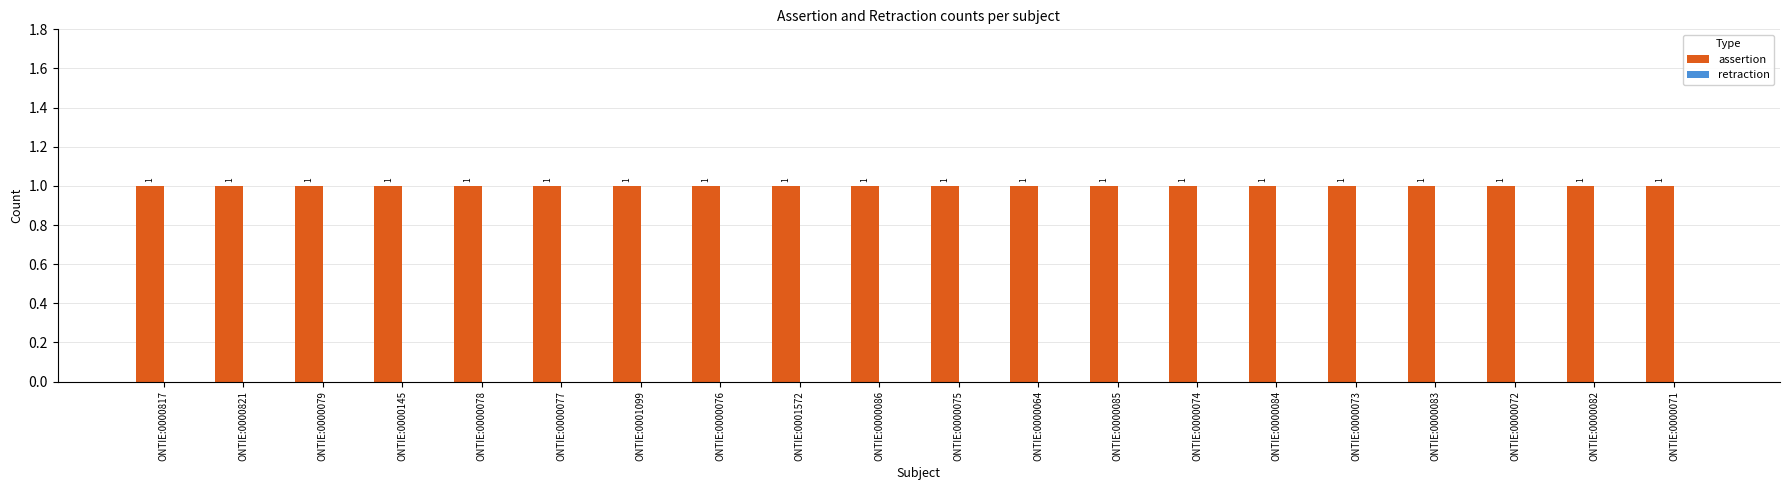

At ONTIE:0000073, list the series in order from largest to smallest.

assertion, retraction